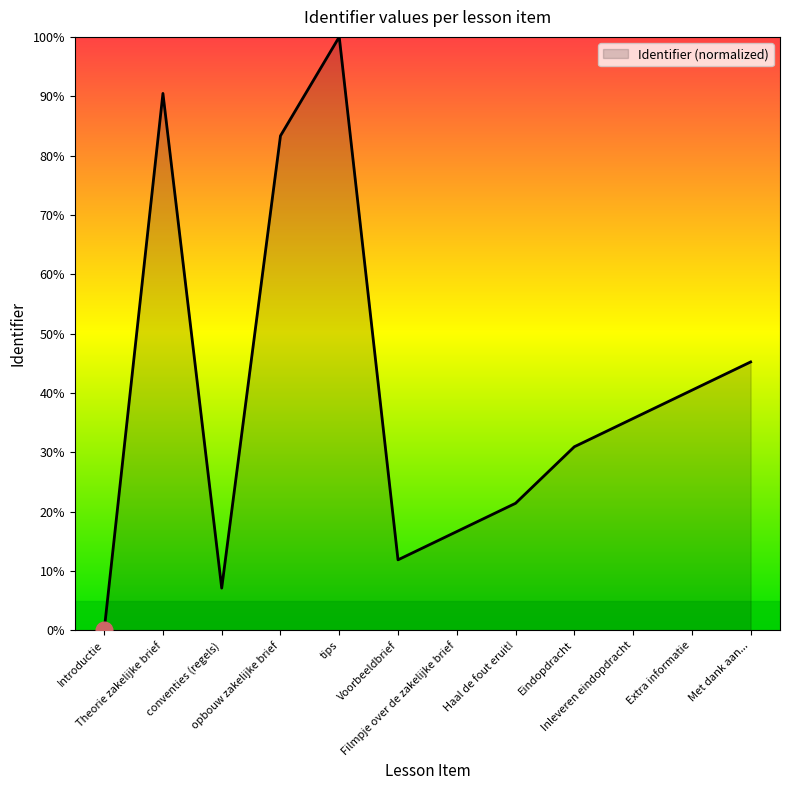

Reading left to right, list all the values displayed in this chart.

0.0	90.5	7.1	83.3	100.0	11.9	16.7	21.4	31.0	35.7	40.5	45.2